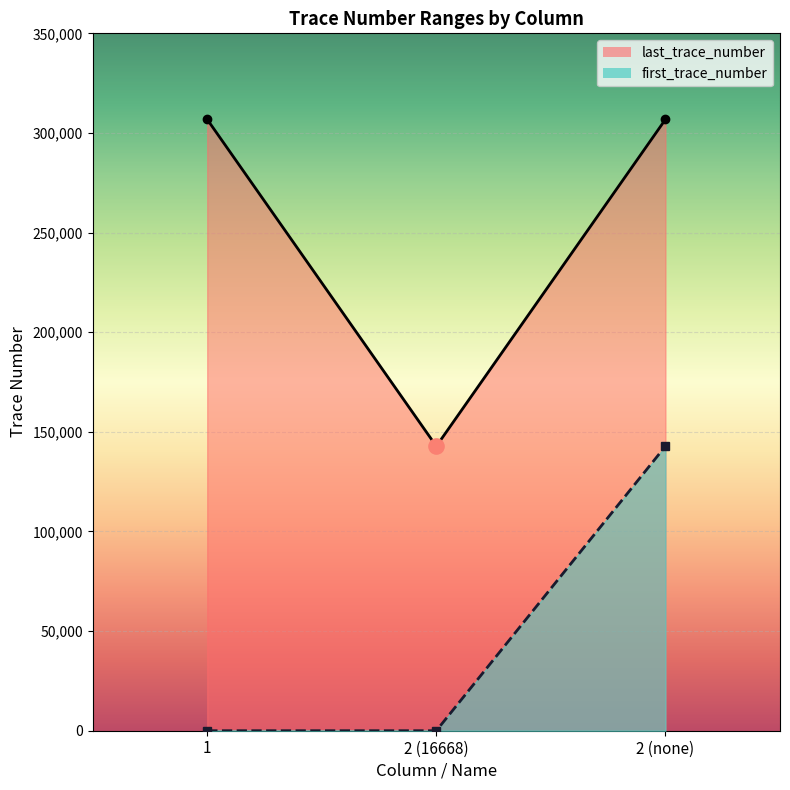

Is the value of last_trace_number at 1 greater than the value of first_trace_number at 2 (16668)?

Yes